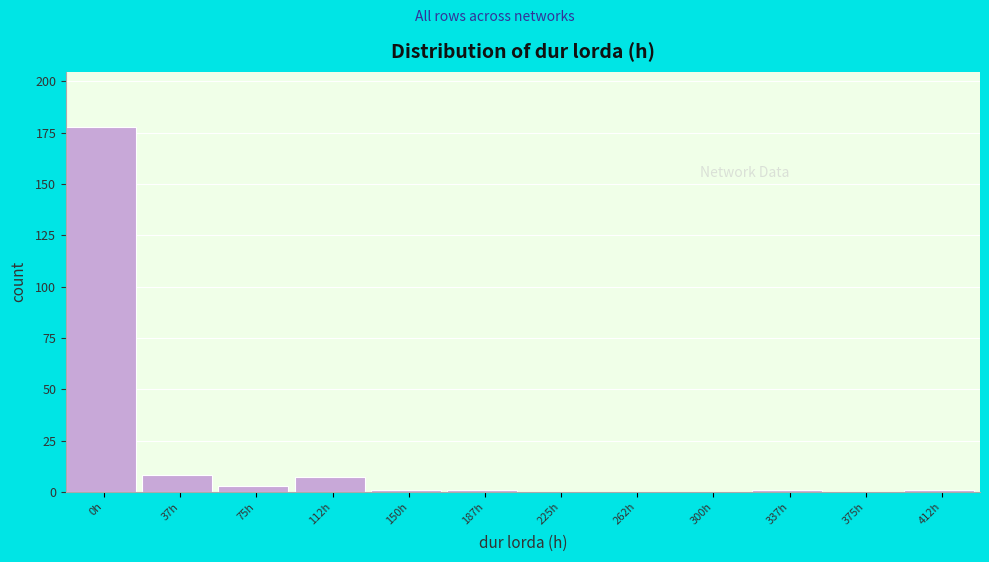

Reading left to right, transcribe all the data shown in this chart.

0h=178	37h=8	75h=3	112h=7	150h=1	187h=1	225h=0	262h=0	300h=0	337h=1	375h=0	412h=1